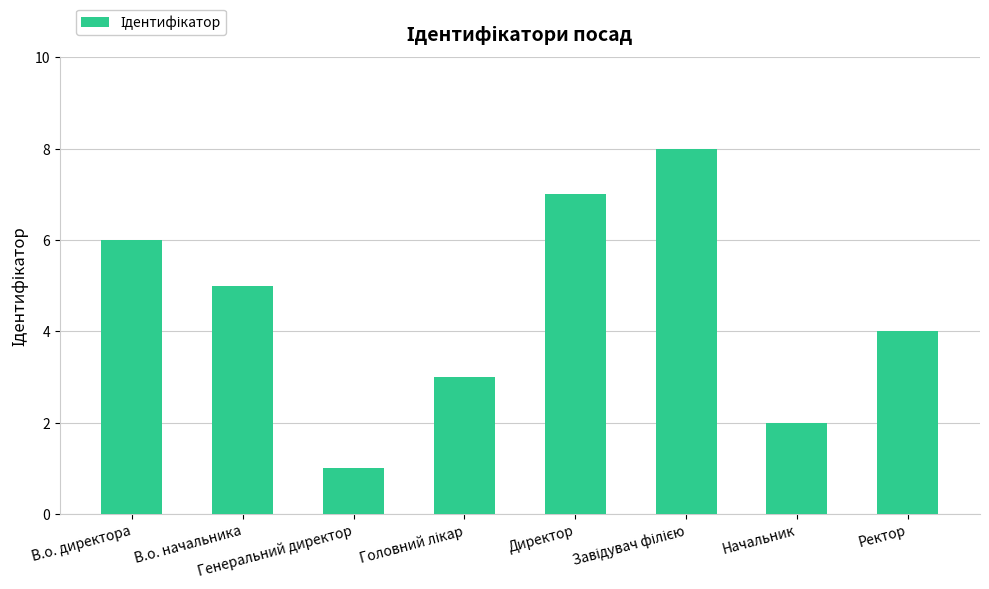

What is the label of the 7th bar from the left?

Начальник